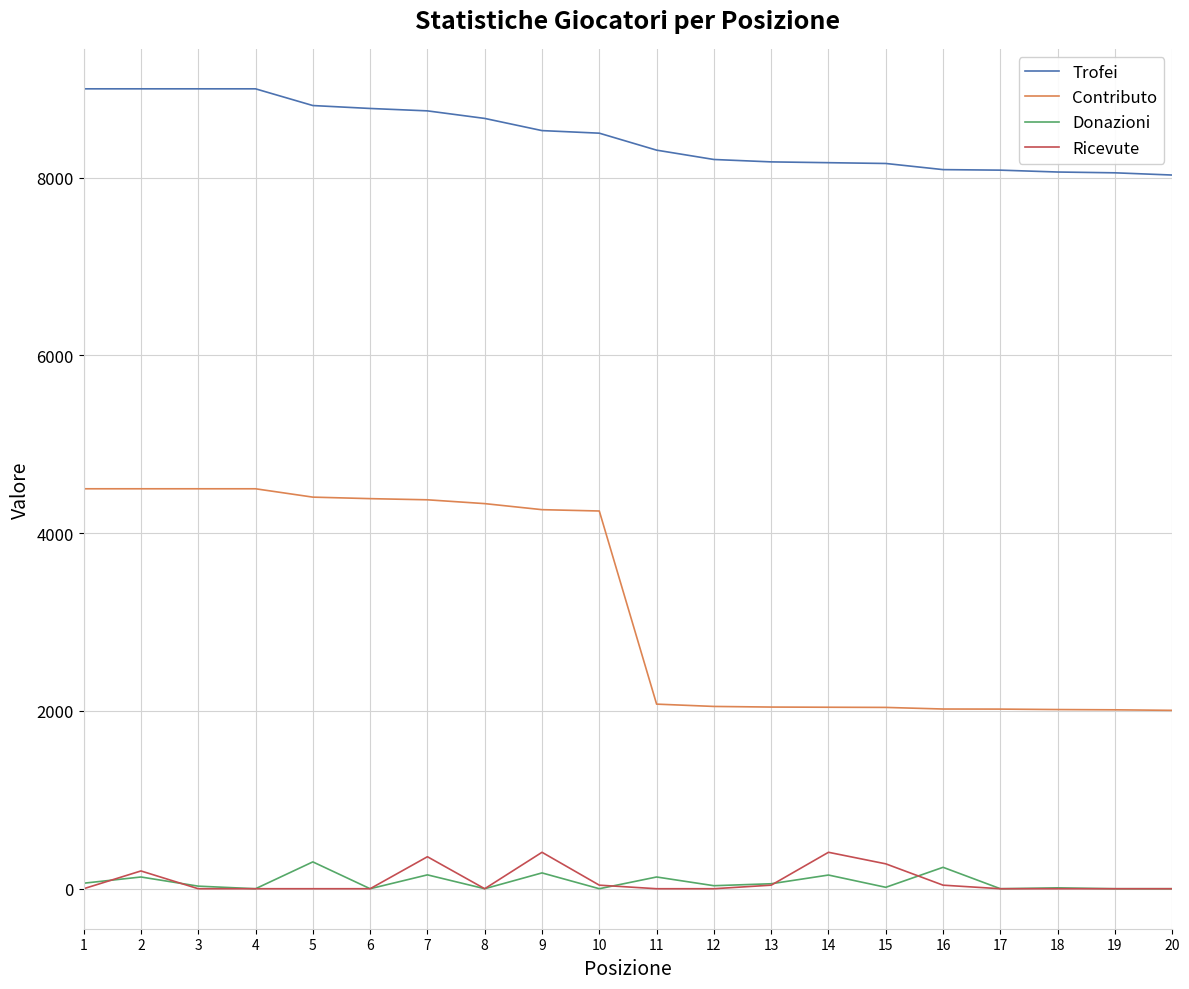

True or false: Ricevute and Contributo intersect in this chart.

False